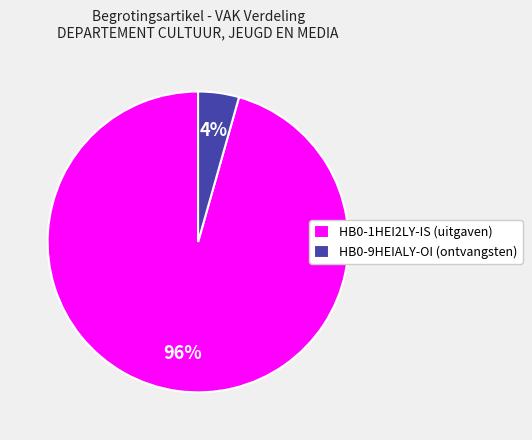

How many segments does this pie chart have?

2